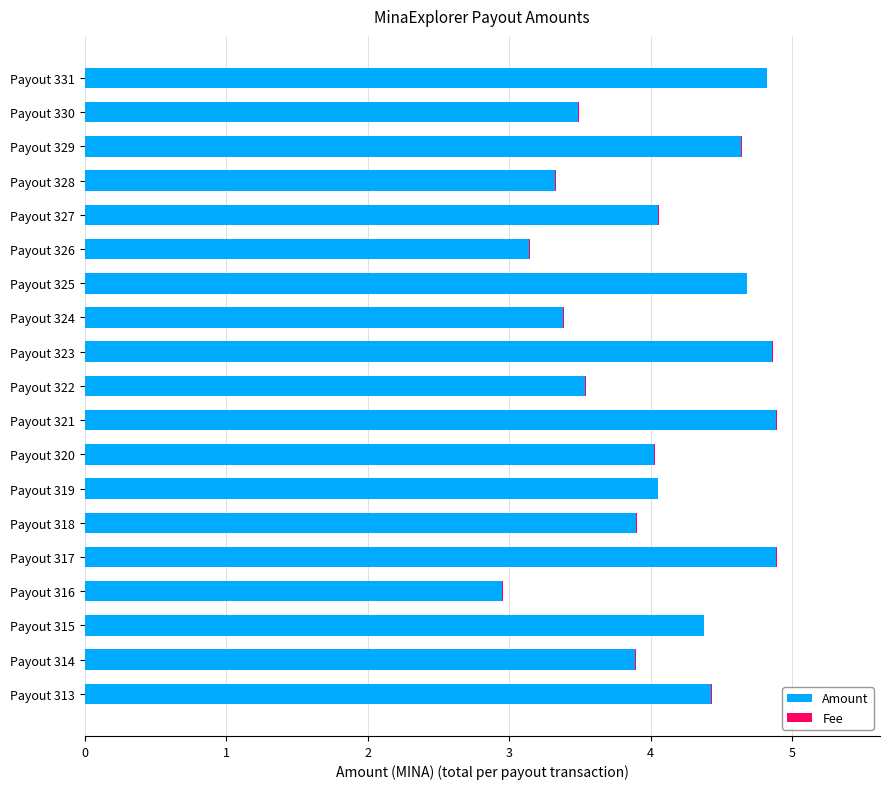

What is the highest value of the Amount series?

4.9